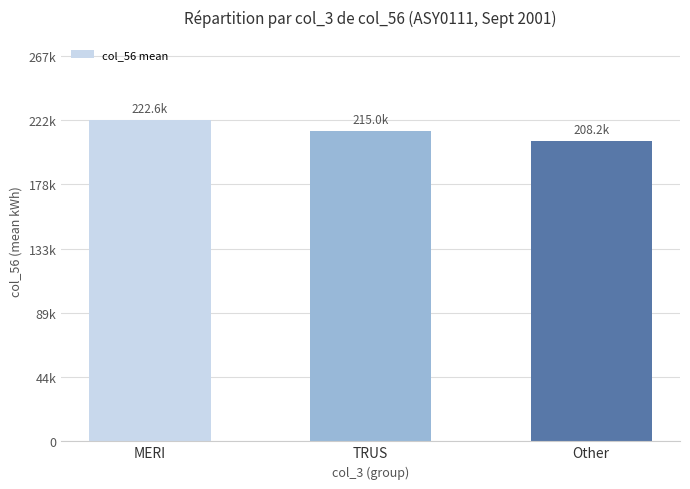

How many series are shown in this chart?

1